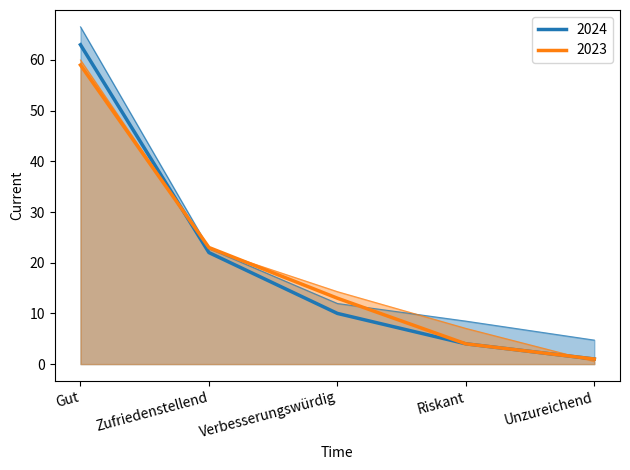

Which series has the largest total across all categories?

2024